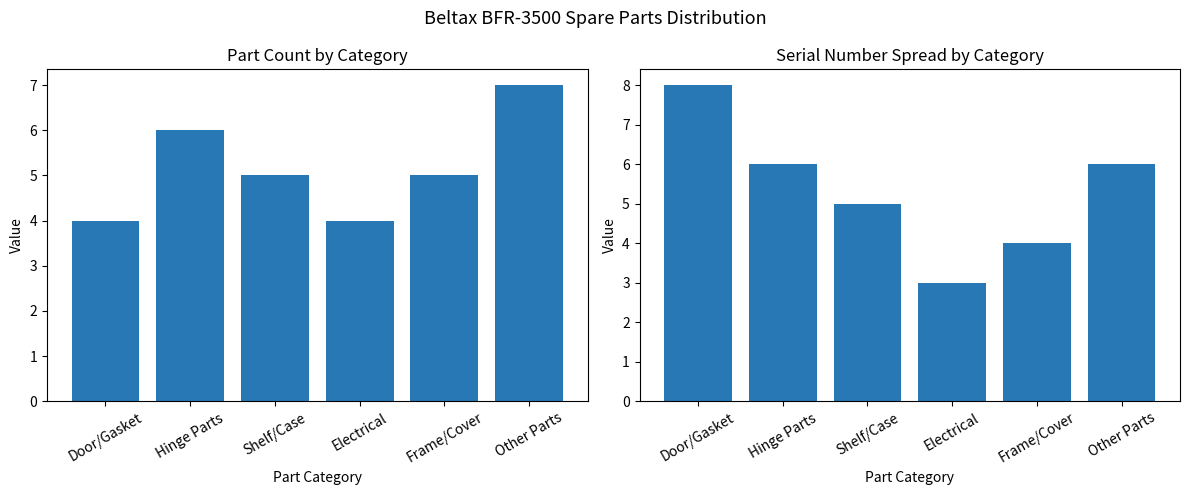

What is the approximate value of Part Count at Door/Gasket?

4